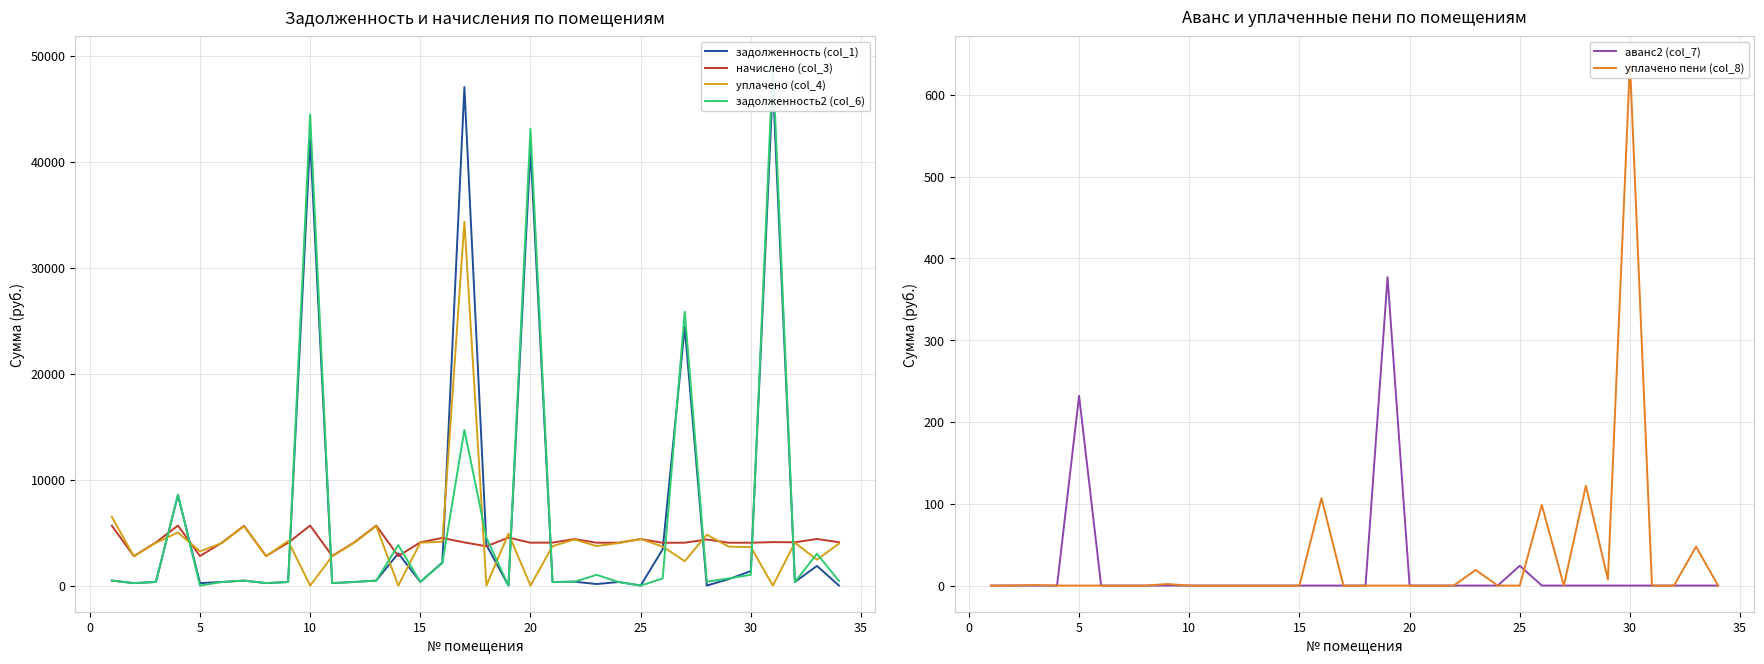

True or false: аванс2 (col_7) has more than 0 points higher than both neighbors.

True